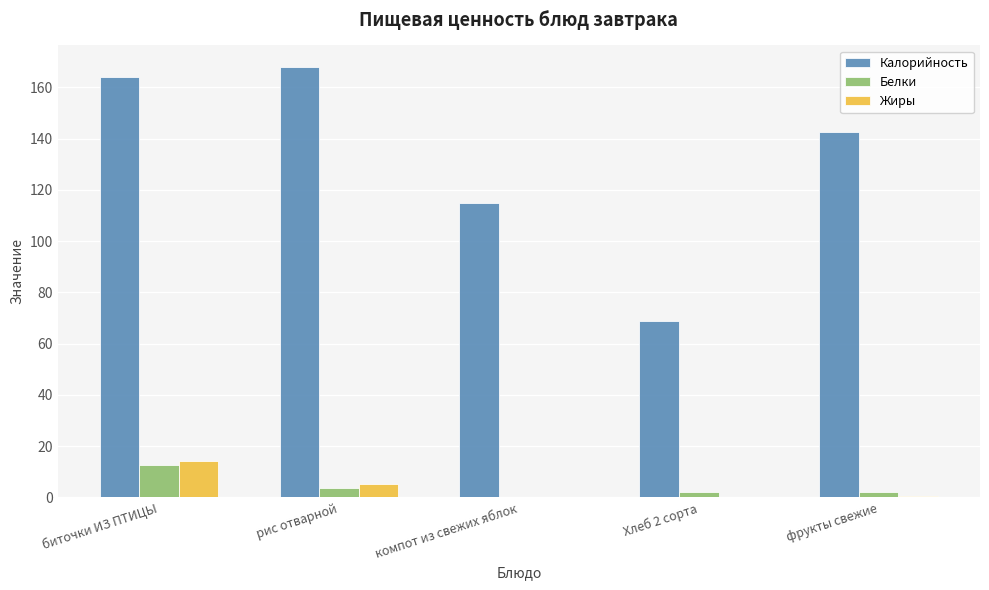

Is the value of Калорийность at компот из свежих яблок greater than the value of Жиры at фрукты свежие?

Yes